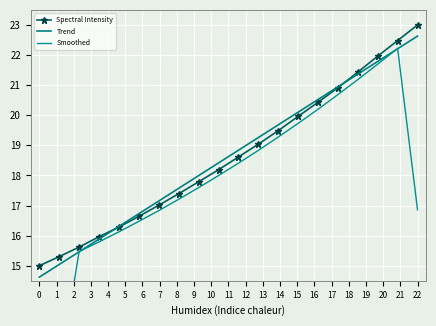

What is the minimum value for Spectral Intensity?

15.0